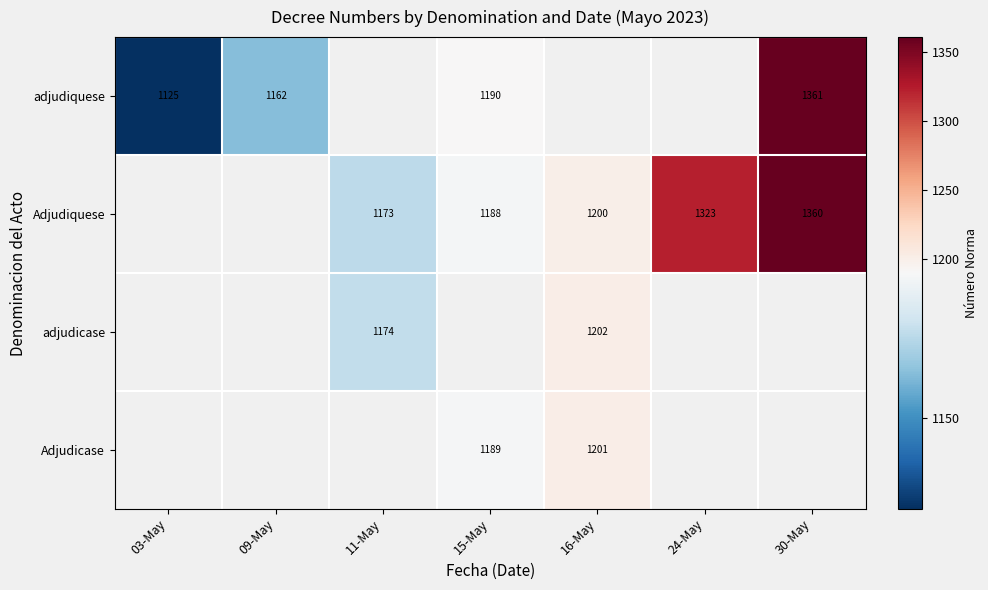

True or false: Adjudicase has a value of 1189 at 15-May.

True